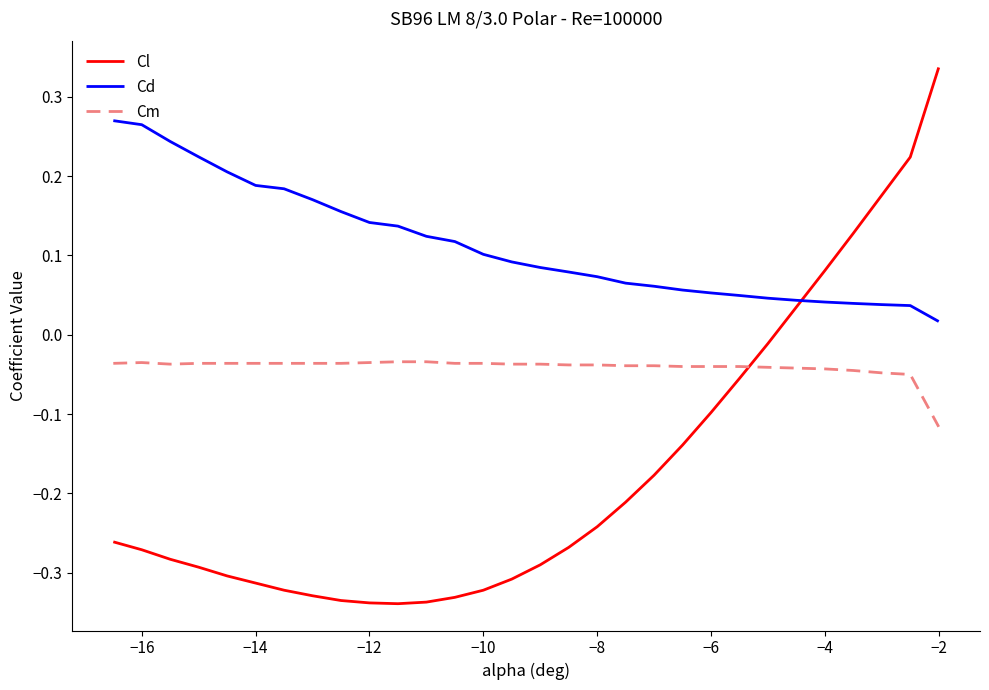

Which series has the largest range (max minus min)?

Cl